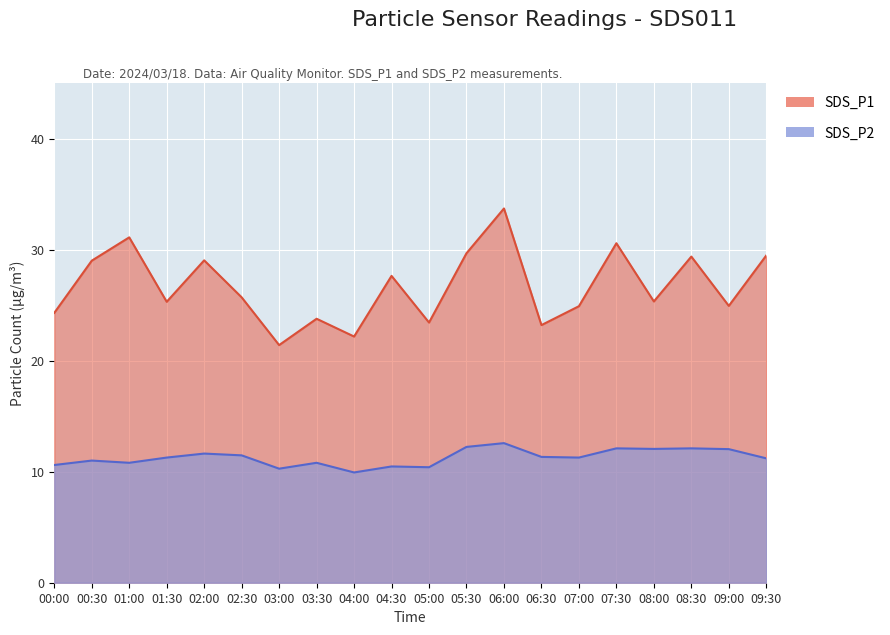

True or false: SDS_P1 has a value of 13.6 at 08:00.

False